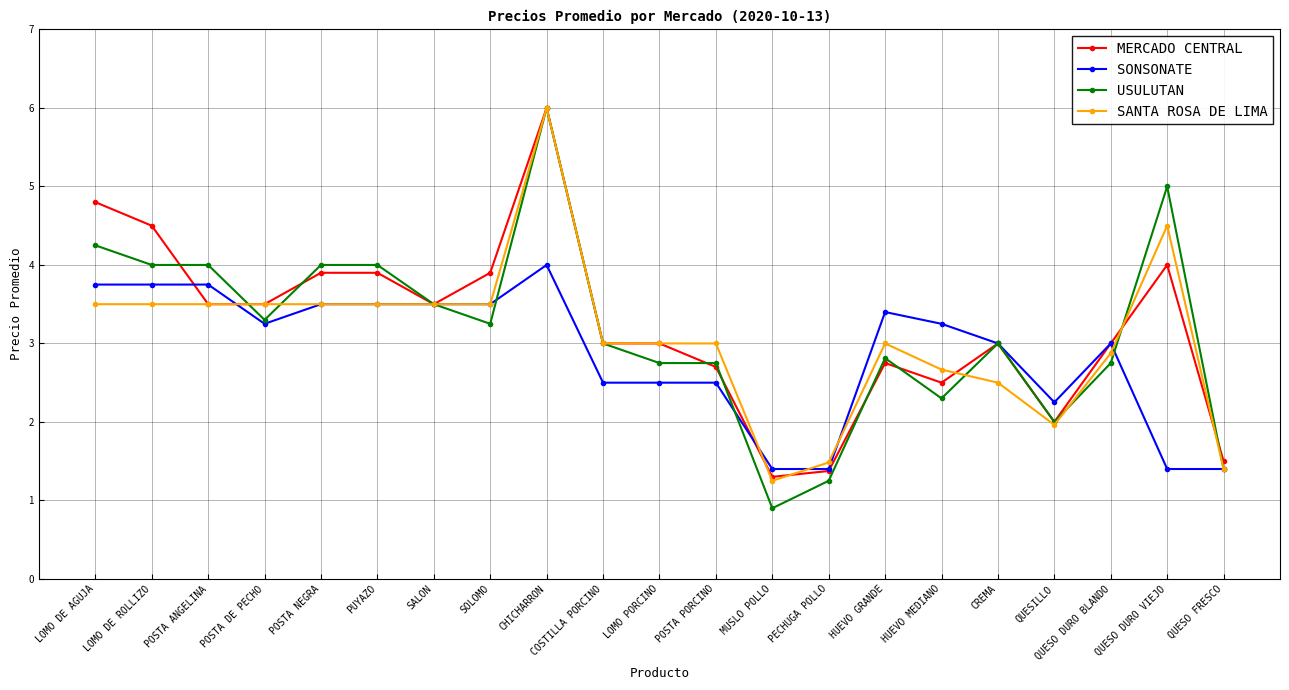

Between which two adjacent categories do MERCADO CENTRAL and SONSONATE first intersect?

LOMO DE ROLLIZO and POSTA ANGELINA